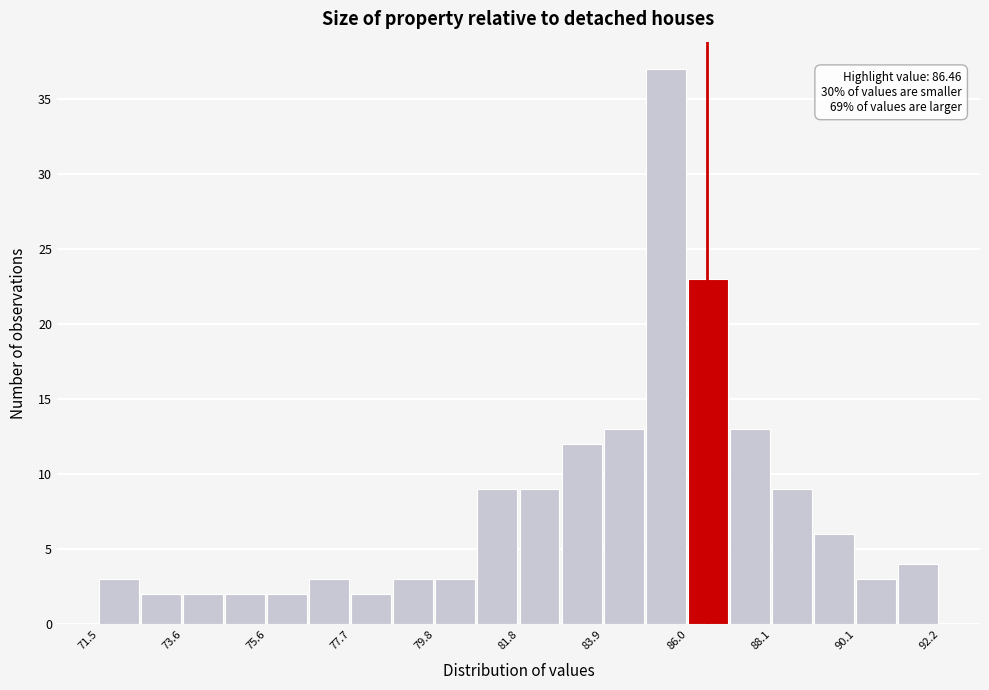

Around what value on the x-axis is the tallest bar? Give the approximate position of its centre, as read against the axis.

85.5